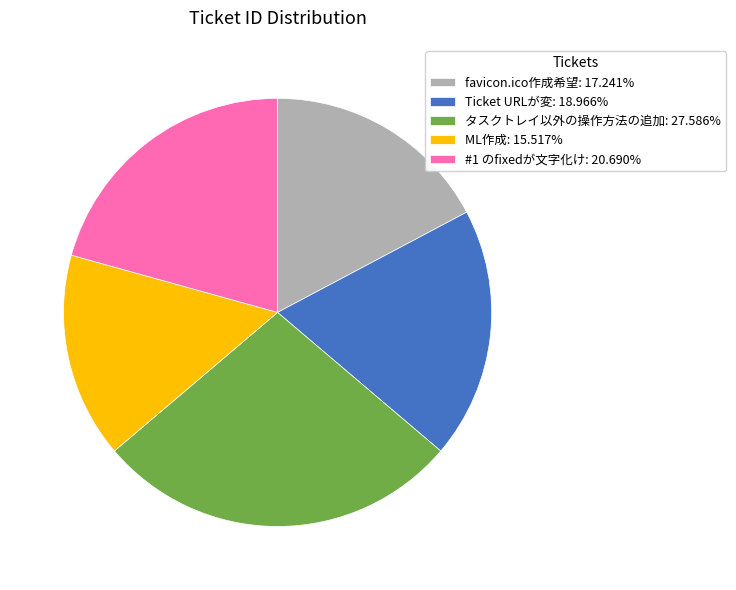

Approximately how many times larger is the value at タスクトレイ以外の操作方法の追加: 27.586% compared to #1 のfixedが文字化け: 20.690%?

1.3